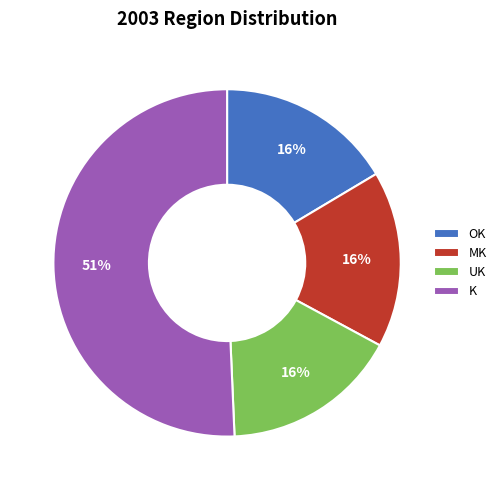

How many slices are in this pie chart?

4